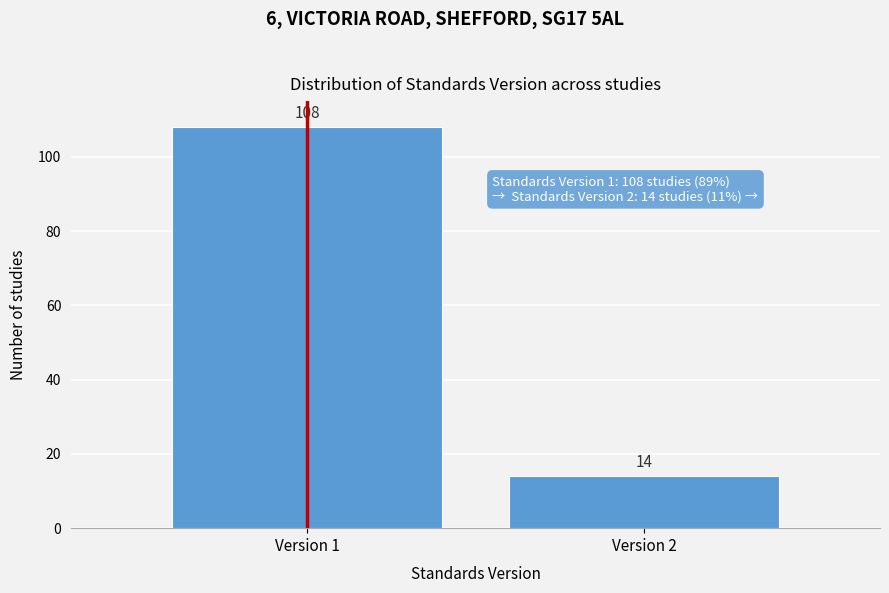

Reading right to left, what are all the values shown in this chart?

14	108